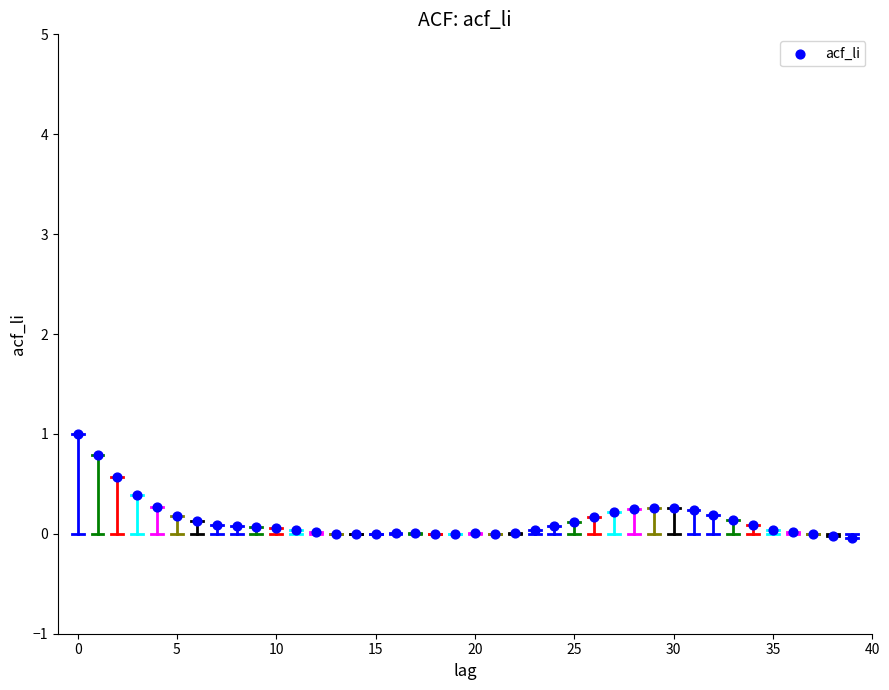

What is the range of Y values (max minus min)?

1.0